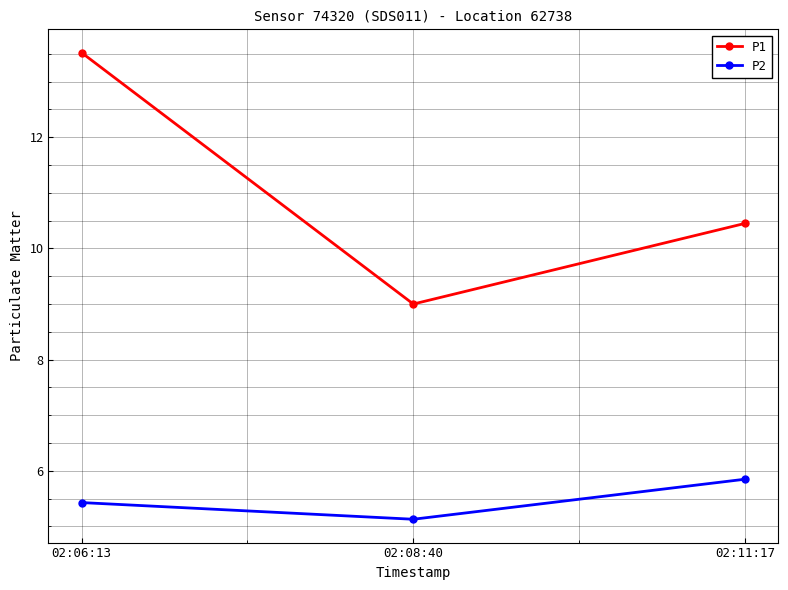

What is the difference between the highest and lowest values at 02:06:13?

8.1